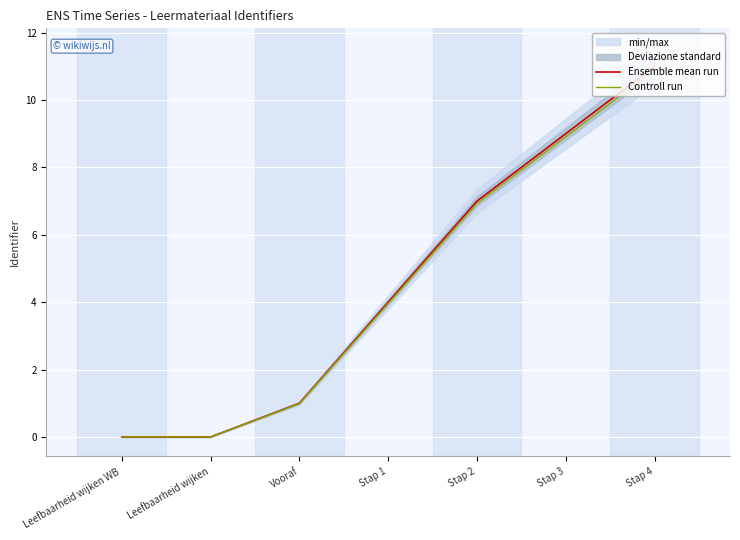

How many series are shown in this chart?

2